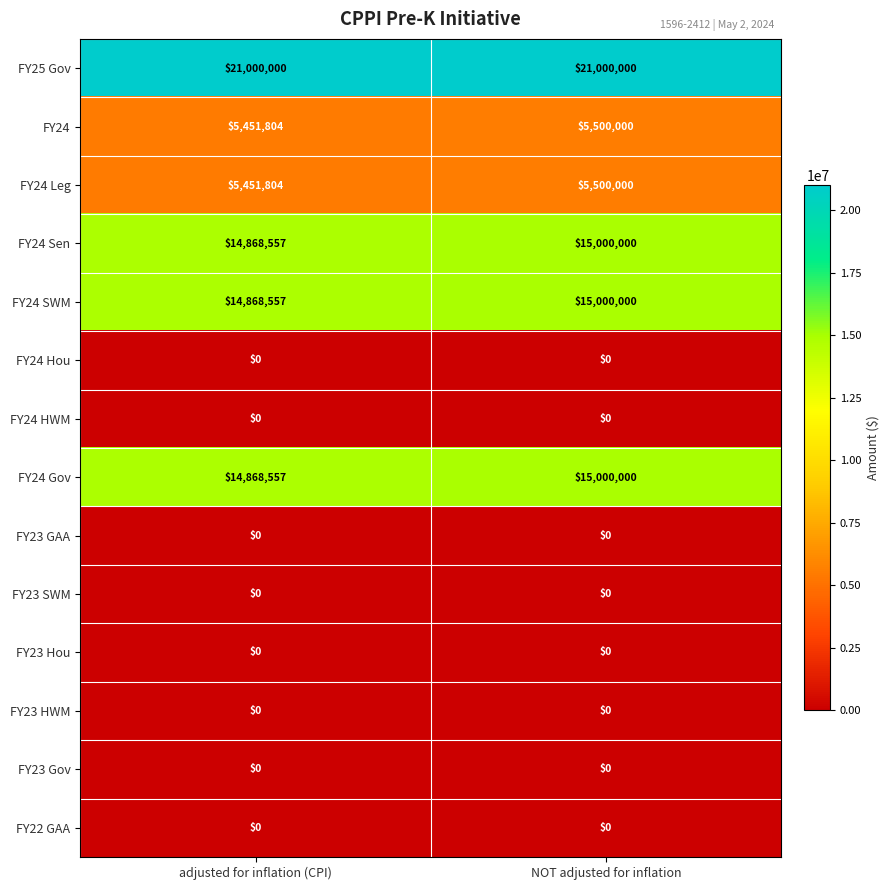

List the labels in order of FY24 Sen value, smallest first.

adjusted for inflation (CPI), NOT adjusted for inflation